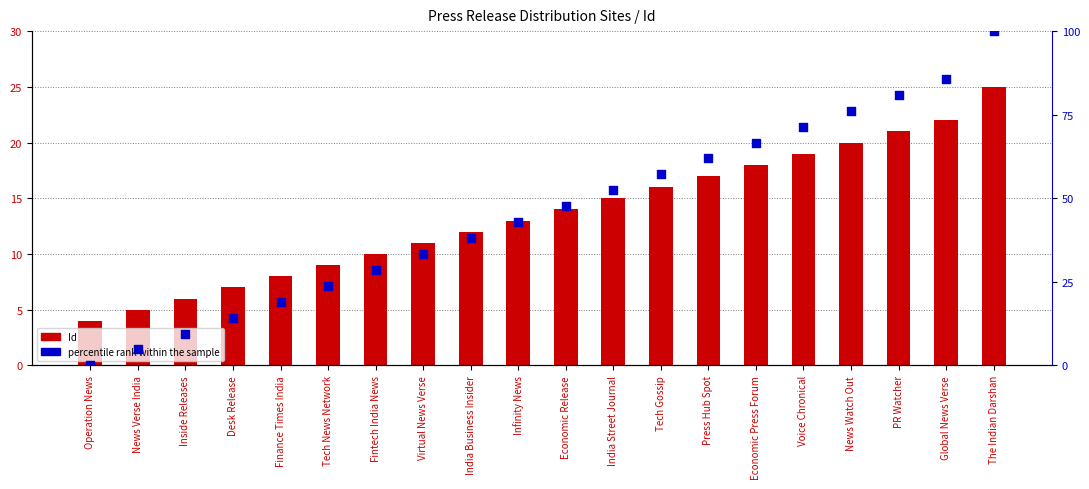

What are all the series names shown in the legend?

Id, percentile rank within the sample